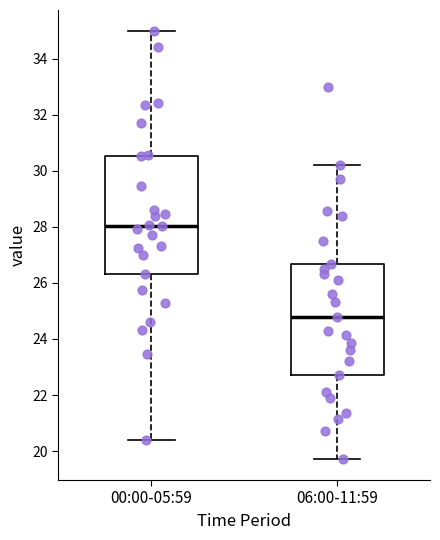

Comparing the boxes themselves (not the whiskers), which one is the tallest?

00:00-05:59